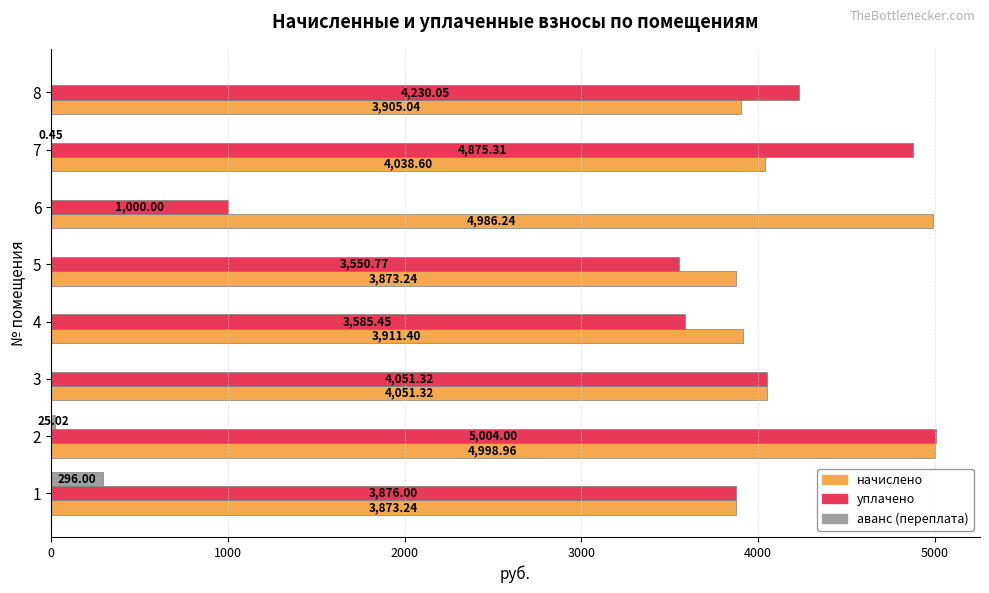

What is the sum of the аванс (переплата) values at 1 and 4?

296.0